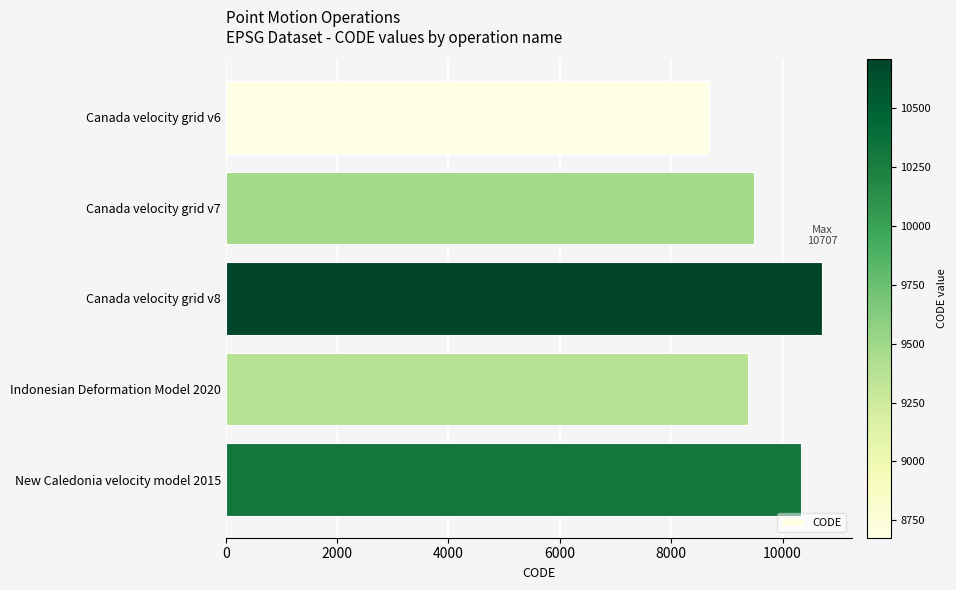

Rank the categories by value from lowest to highest.

Canada velocity grid v6, Indonesian Deformation Model 2020, Canada velocity grid v7, New Caledonia velocity model 2015, Canada velocity grid v8